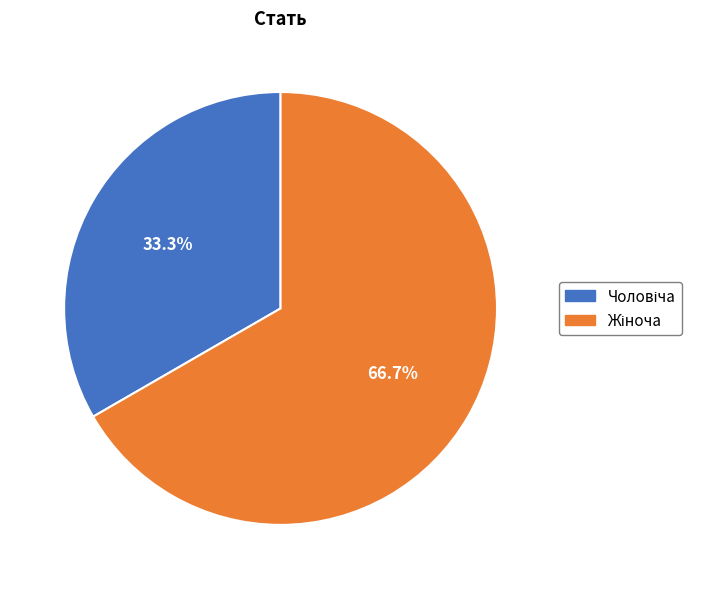

How many slices are in this pie chart?

2